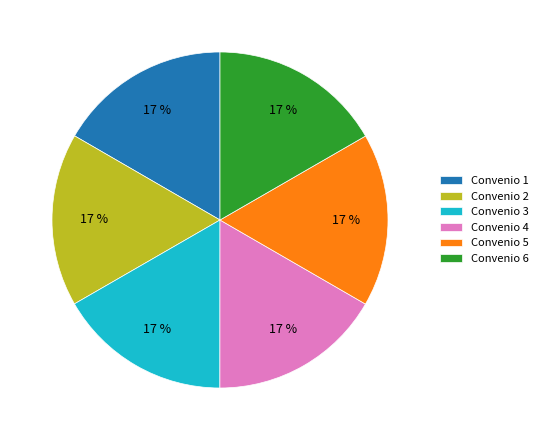

Does any single category account for the majority?

No